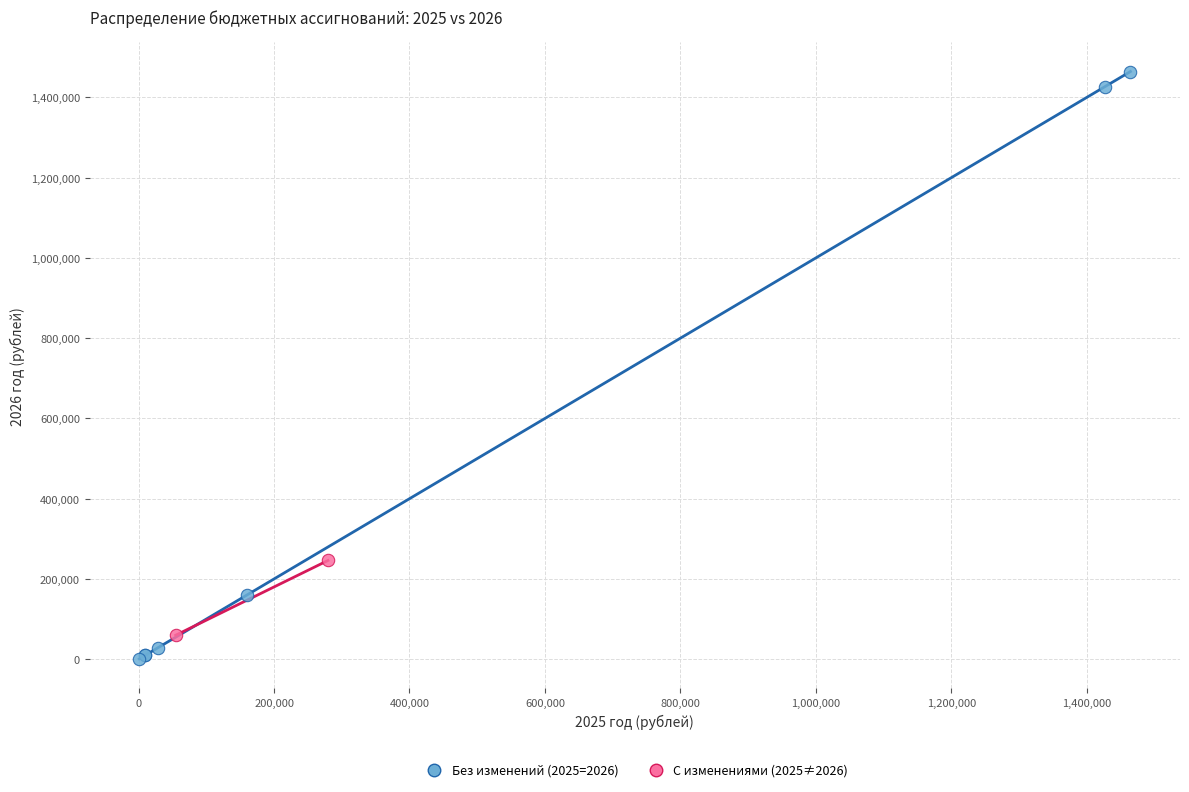

What are all the series names shown in the legend?

Без изменений (2025=2026), С изменениями (2025≠2026)